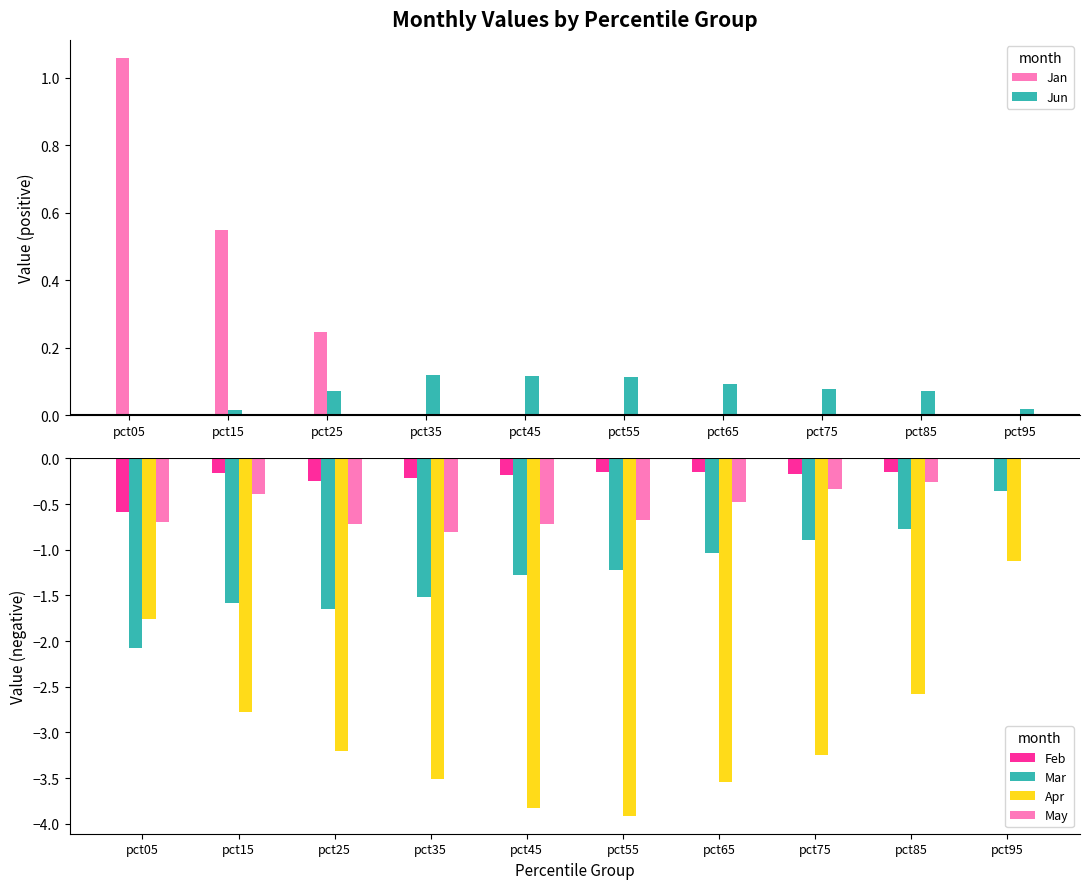

Between pct35 and pct65, which series saw the biggest shift?

Mar